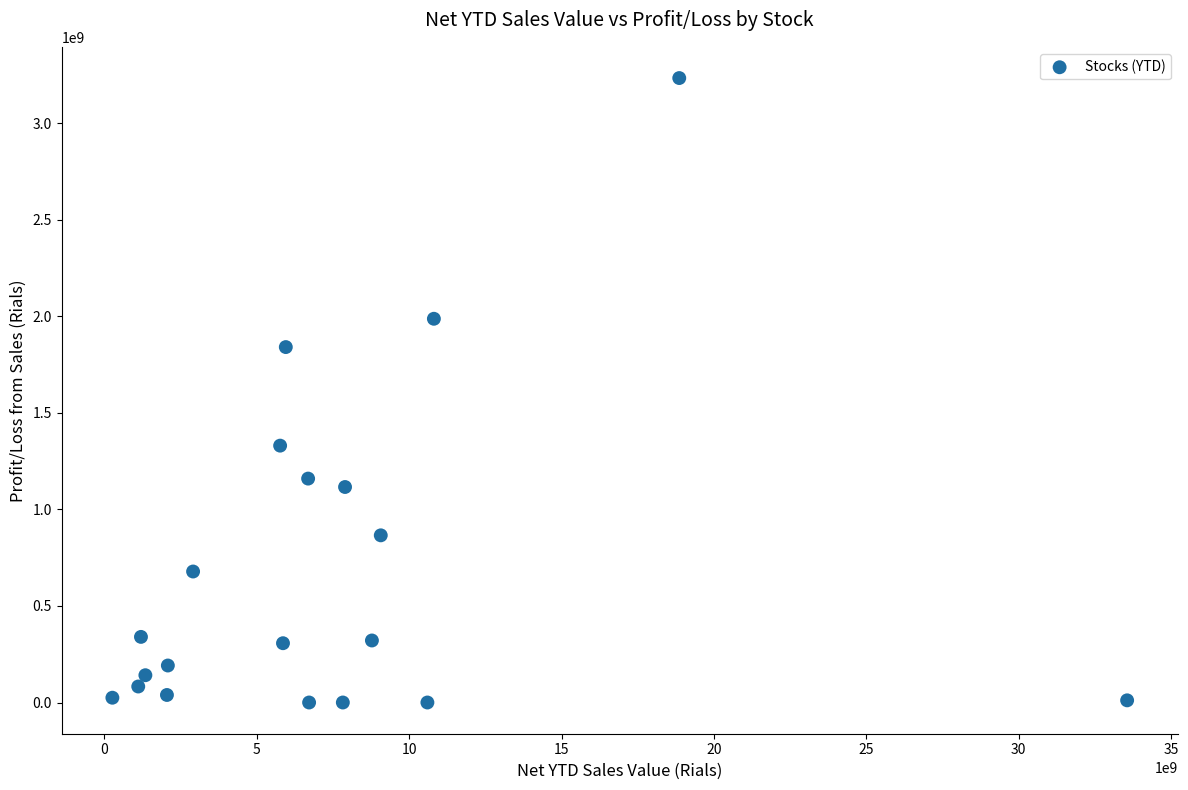

What is the range of X values (max minus min)?

33290054762